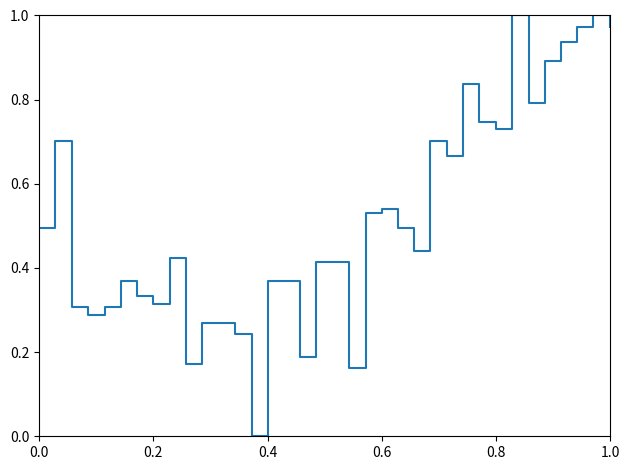

True or false: the data shows 1.6 at 1.0.

False